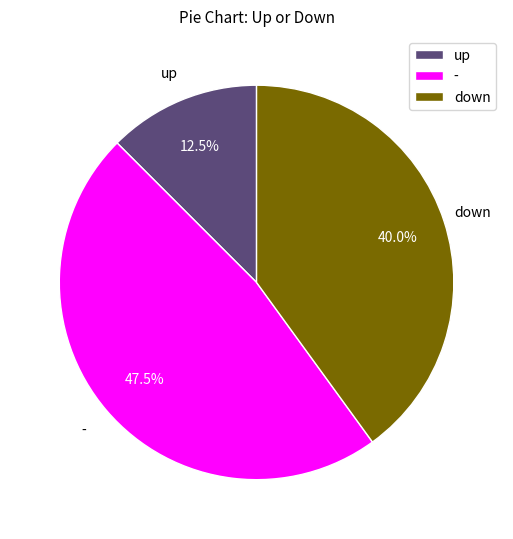

Between down and up, which is larger?

down